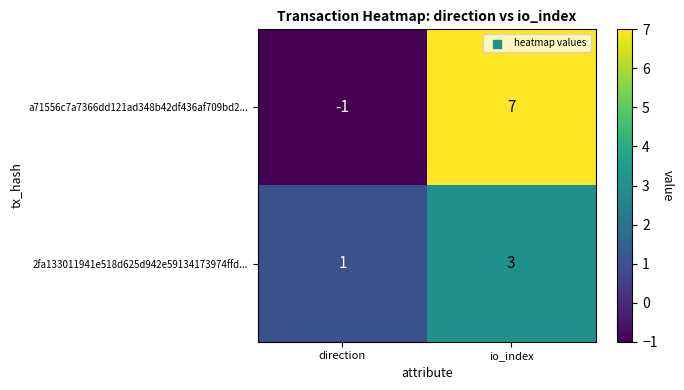

Rank the series by their maximum value, from lowest to highest.

2fa133011941e518d625d942e59134173974ffd..., a71556c7a7366dd121ad348b42df436af709bd2...